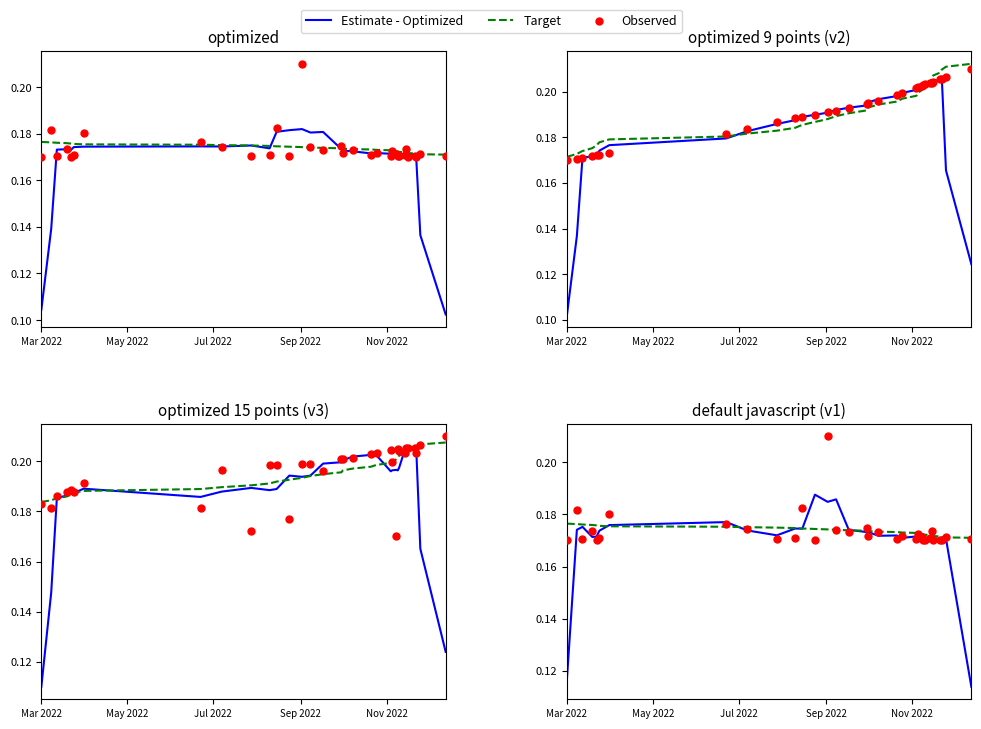

Which series reaches the maximum Y coordinate?

Observed